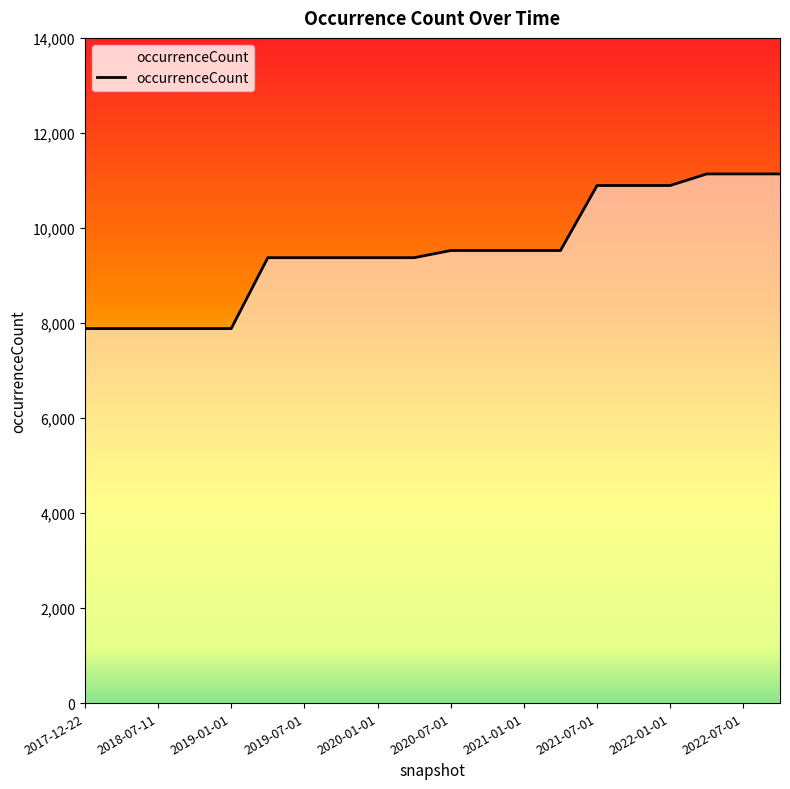

What is the difference between the maximum and minimum values?

3255